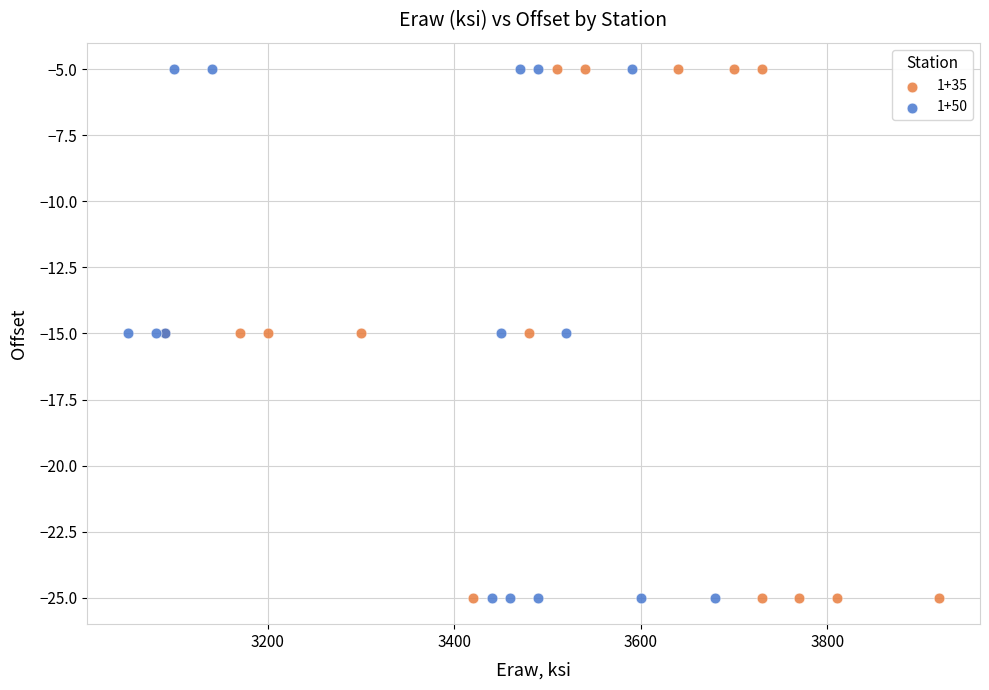

What are all the series names shown in the legend?

1+35, 1+50